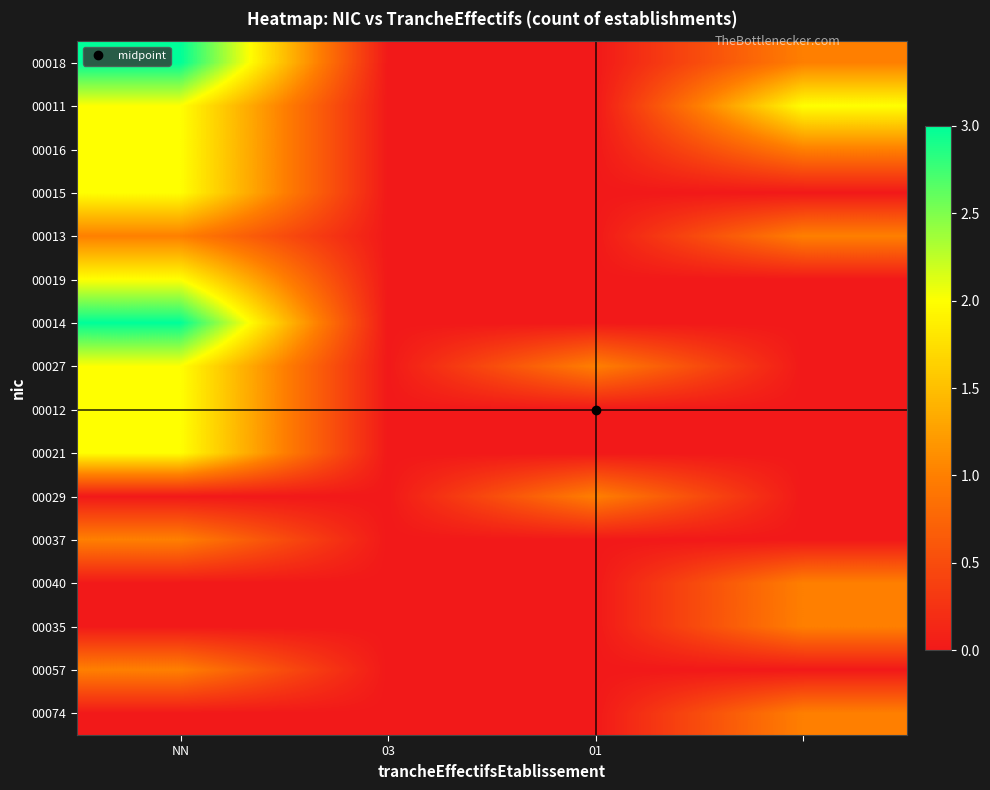

Reading left to right, what are all the values shown in this chart?

00018: 3	0	0	1
00011: 2	0	0	2
00016: 2	0	0	1
00015: 2	0	0	0
00013: 1	0	0	1
00019: 2	0	0	0
00014: 3	0	0	0
00027: 2	0	1	0
00012: 2	0	0	0
00021: 2	0	0	0
00029: 0	0	1	0
00037: 1	0	0	0
00040: 0	0	0	1
00035: 0	0	0	1
00057: 1	0	0	0
00074: 0	0	0	1